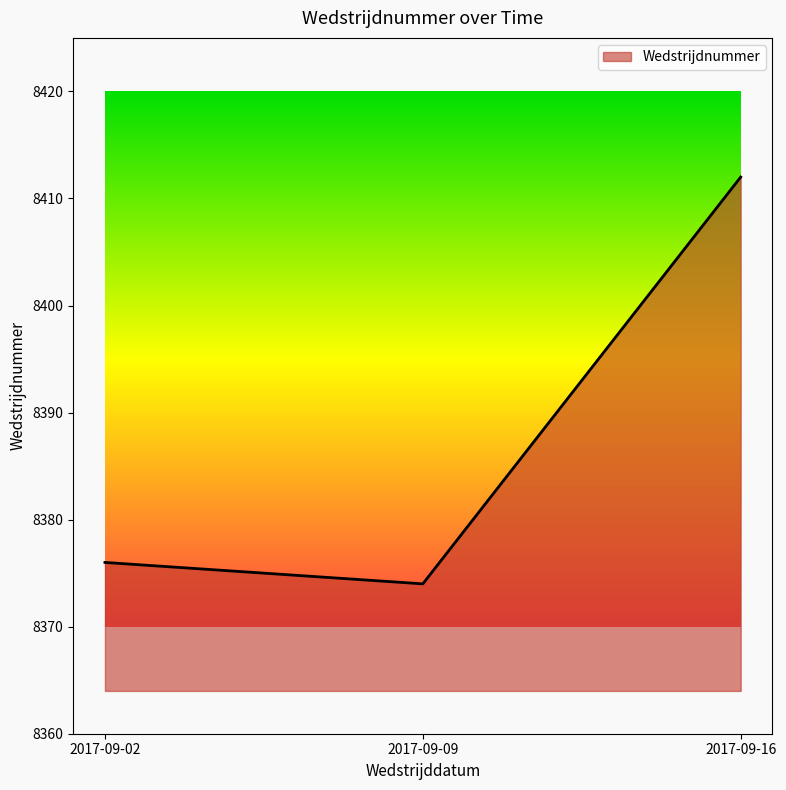

How many series are shown in this chart?

1